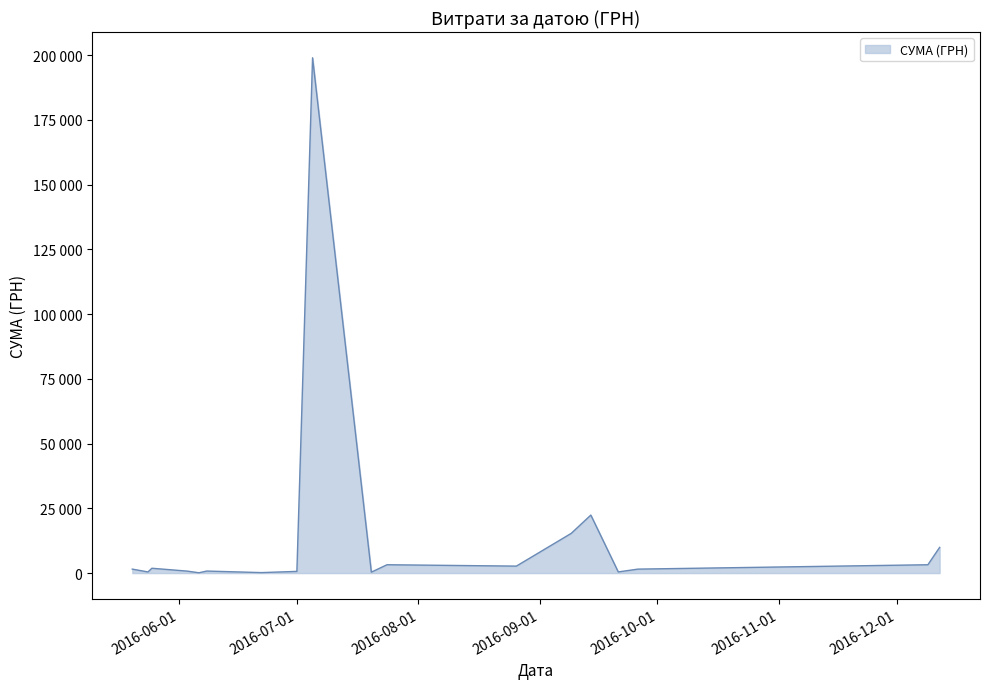

What is the difference between the maximum and second lowest values?

198968.4